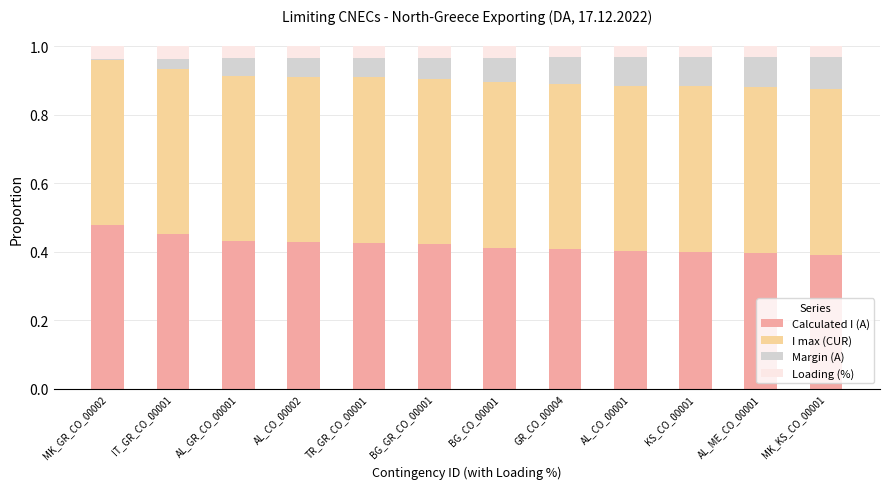

Is it true that Calculated I (A) equals 0.1 at KS_CO_00001?

False